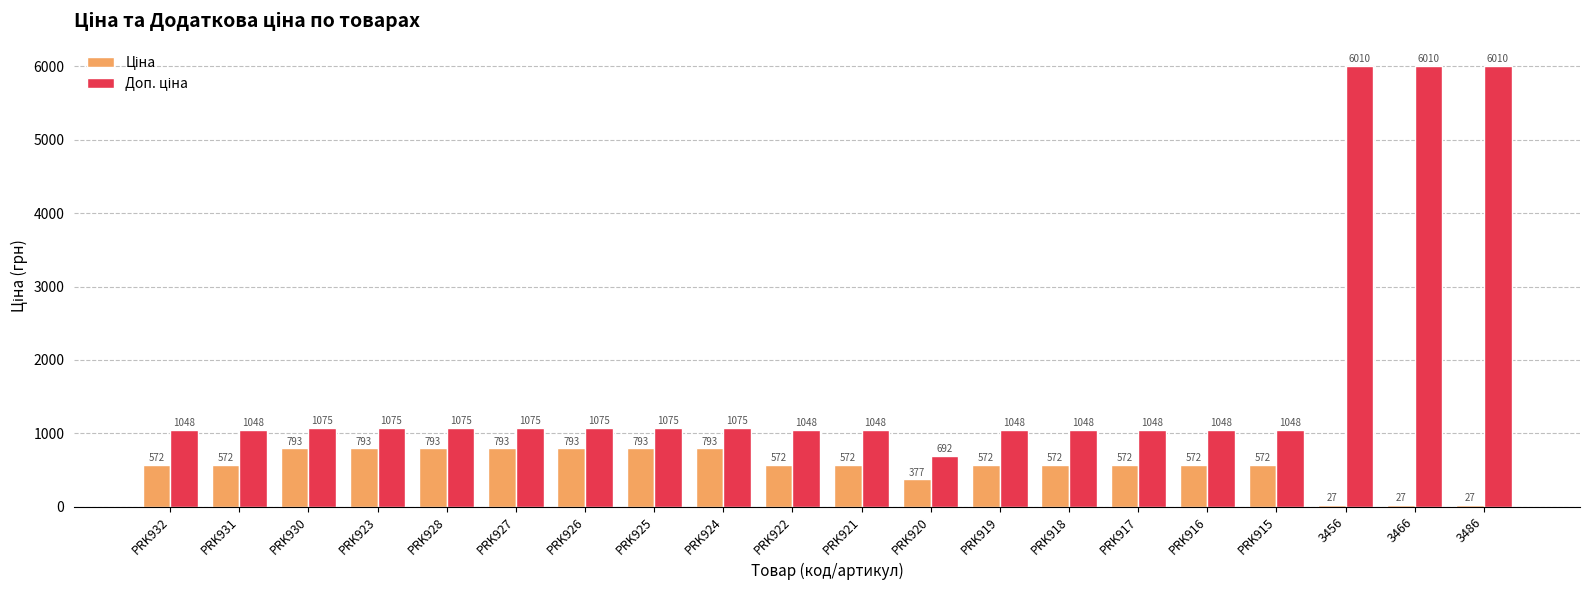

What is the minimum value shown in the chart?

26.7